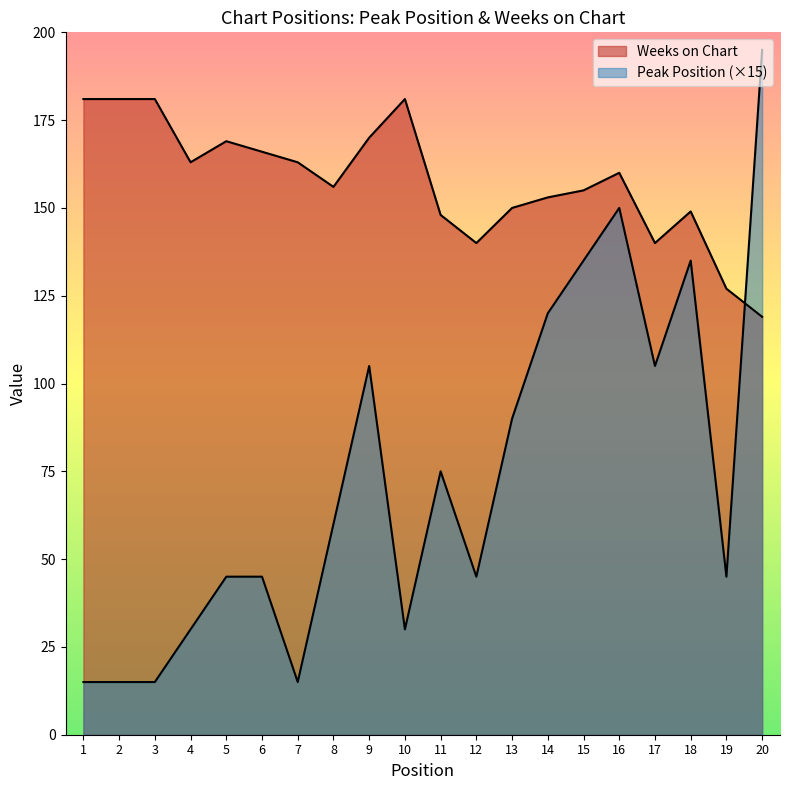

What is the difference between the second highest and minimum values in the Weeks on Chart series?

62